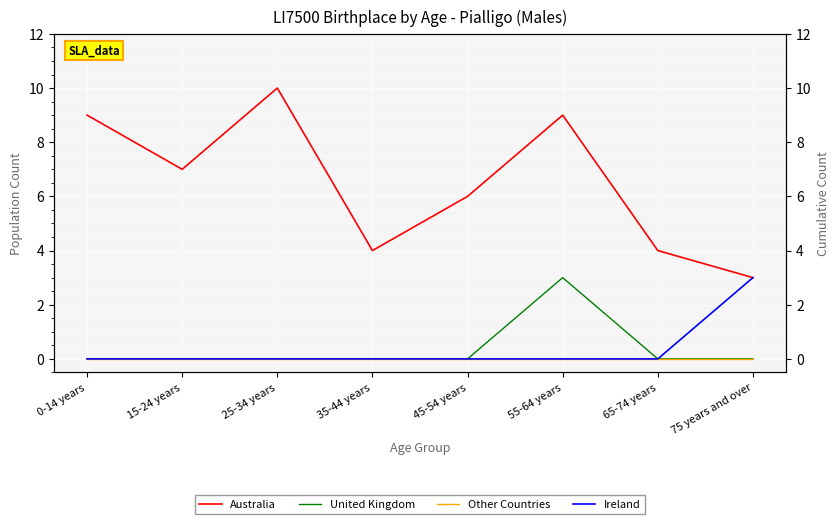

Rank the series by their maximum value, from lowest to highest.

Other Countries, United Kingdom, Ireland, Australia